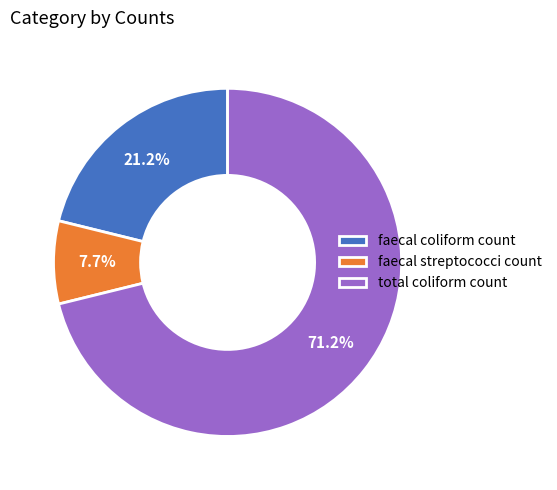

Is it true that total coliform count is 71% of the pie?

True